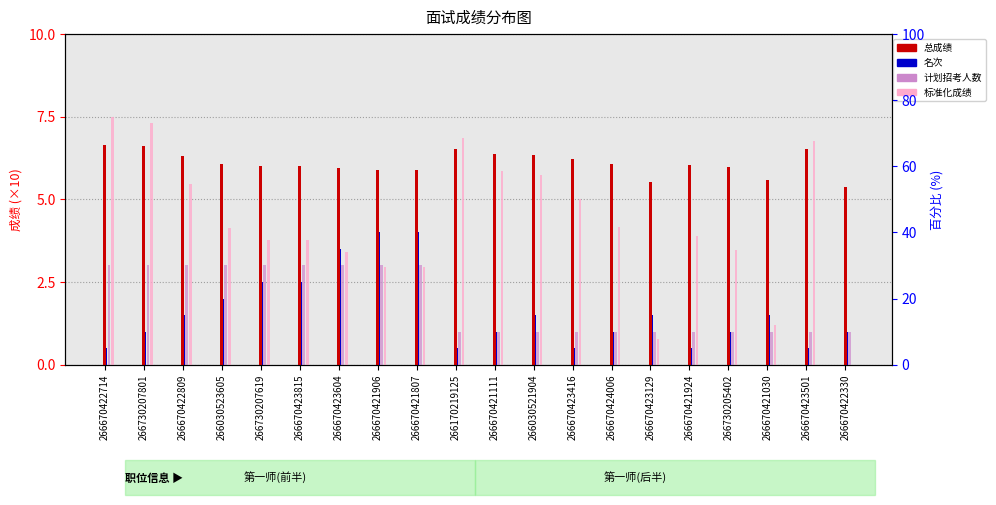

Does the chart contain stacked bars?

No